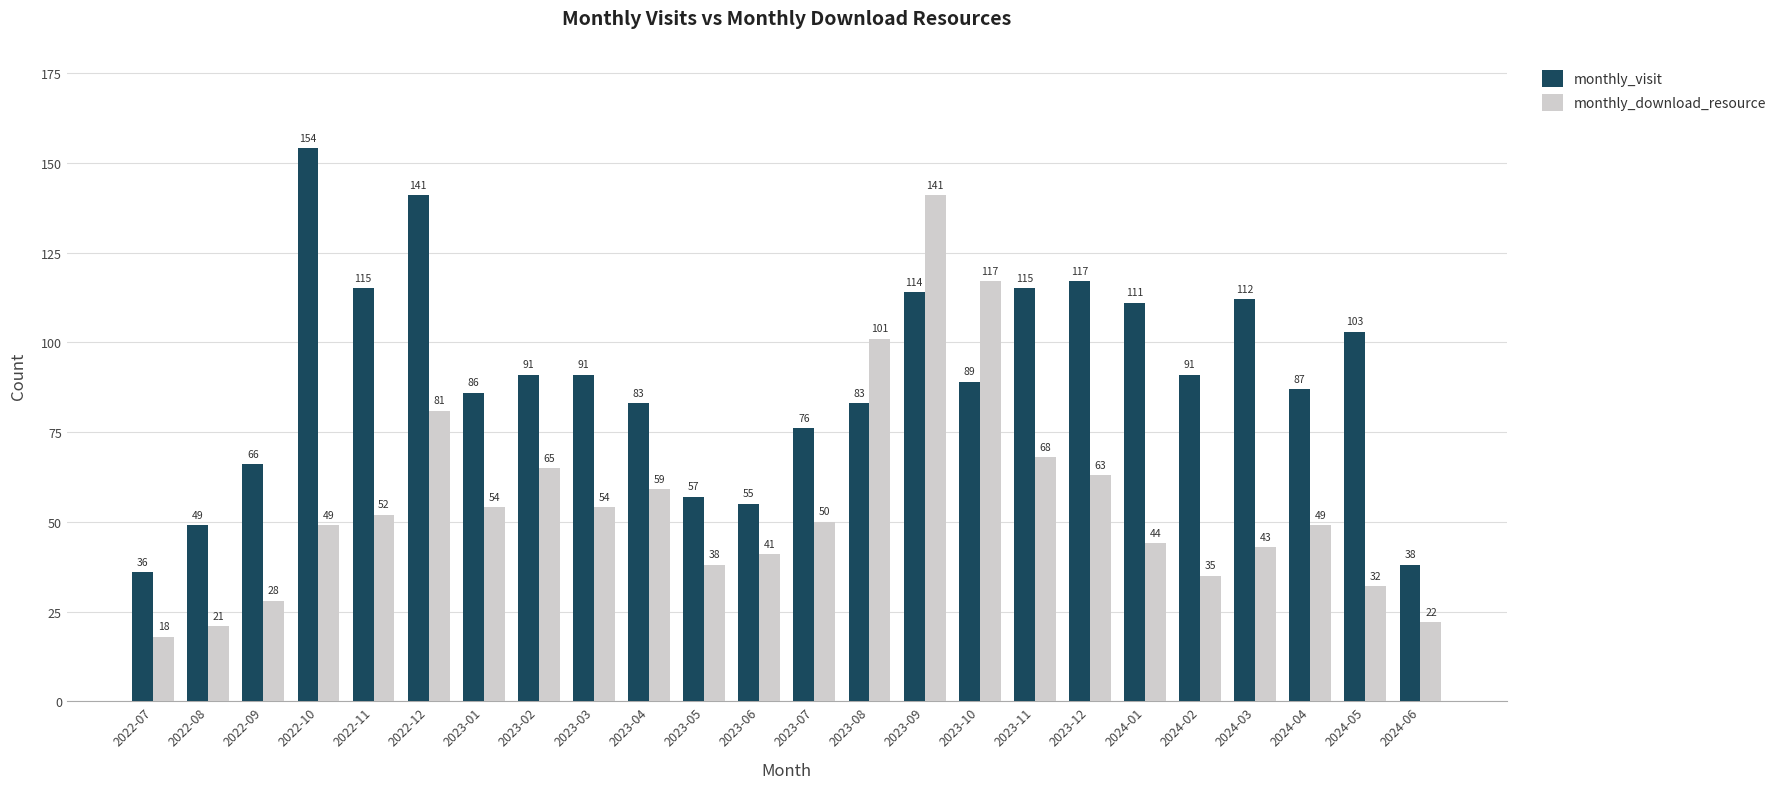

At which label does monthly_download_resource first exceed 50?

2022-11